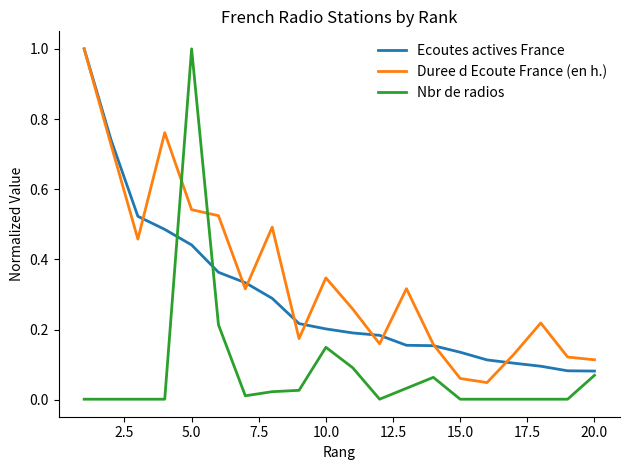

How many lines are shown in the chart?

3